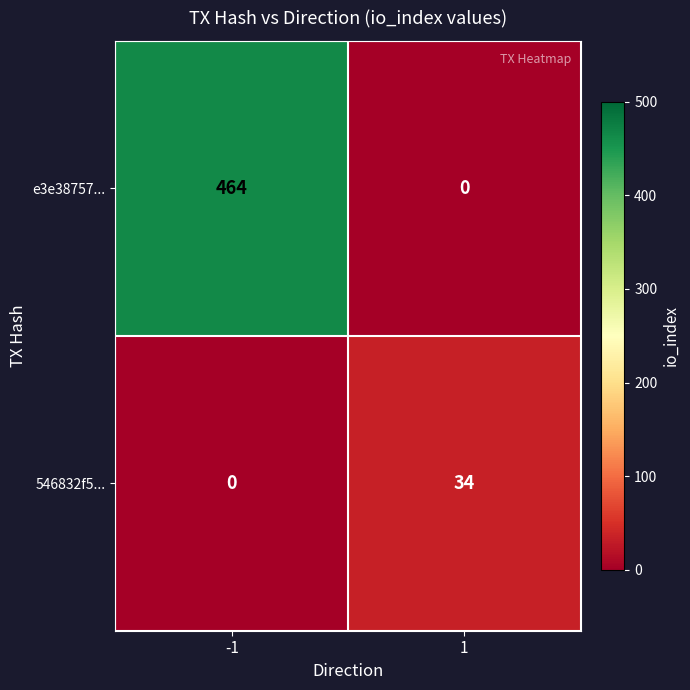

Rank the series by their average value, from highest to lowest.

e3e38757..., 546832f5...